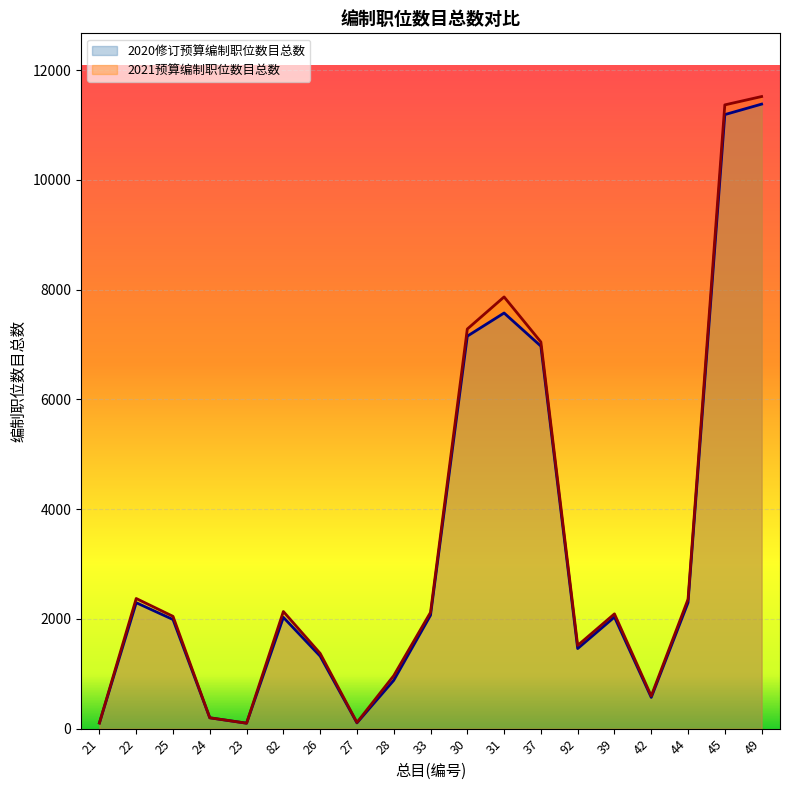

Where does the 2020修订预算编制职位数目总数 series first go above 2028?

22